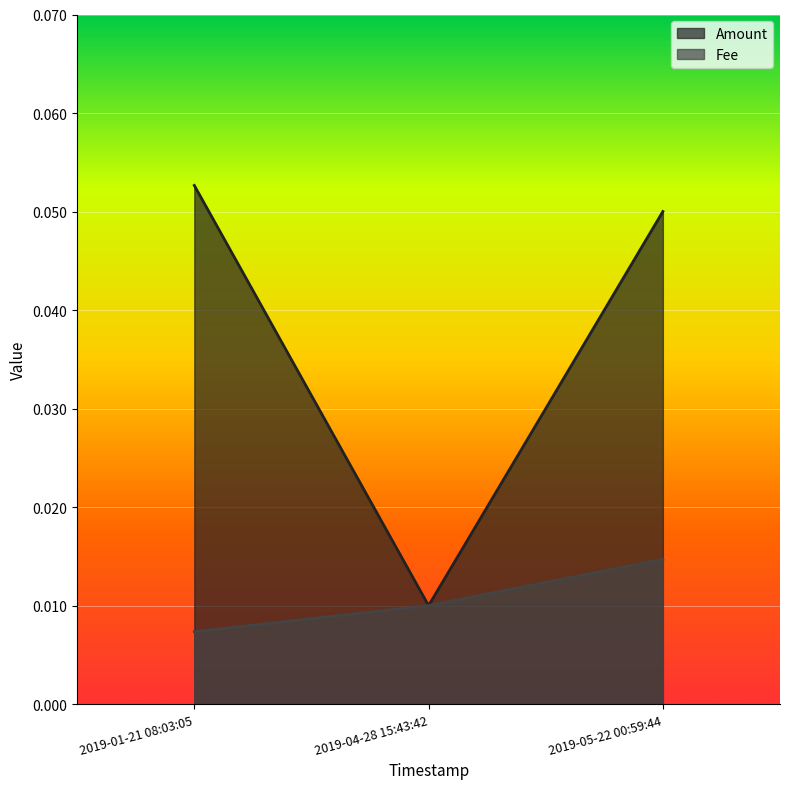

List the labels in order of Fee value, smallest first.

2019-01-21 08:03:05, 2019-04-28 15:43:42, 2019-05-22 00:59:44